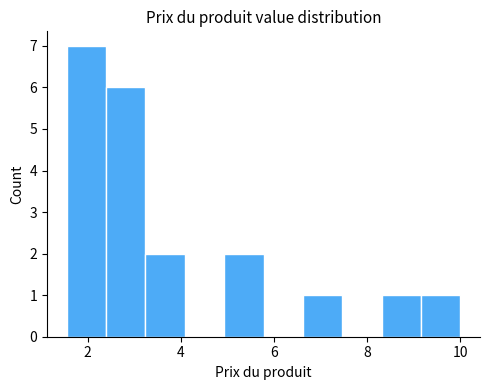

What is the height of the bar covering 3.2 to 4.0 on the x-axis? Neither the bar edges nor the heights are printed on the chart, so give them approximately, as read against the axes.

2